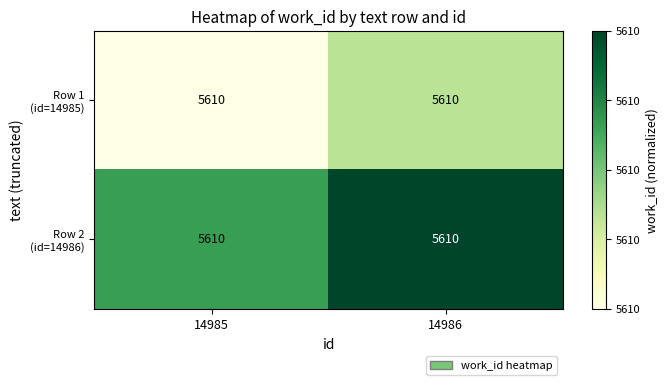

Rank the categories by Row 2 (id=14986) value from highest to lowest.

14986, 14985